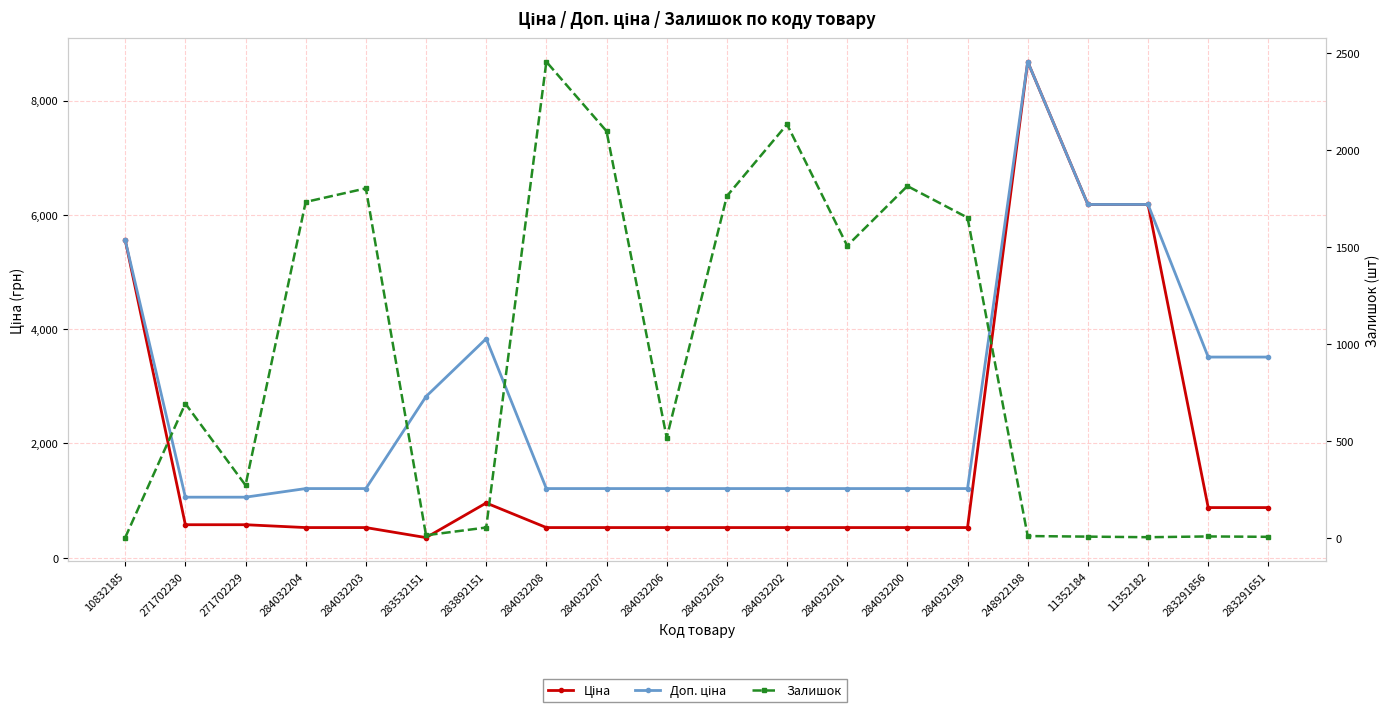

The Доп. ціна series shows 1210.7 at 284032200. True or false?

True